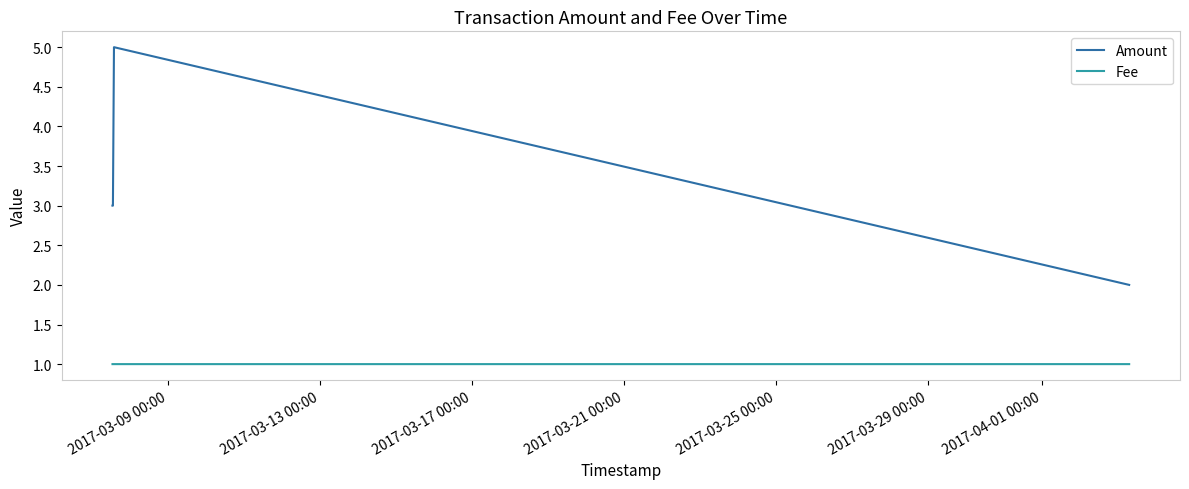

True or false: Fee has more than 2 interior local peaks.

False